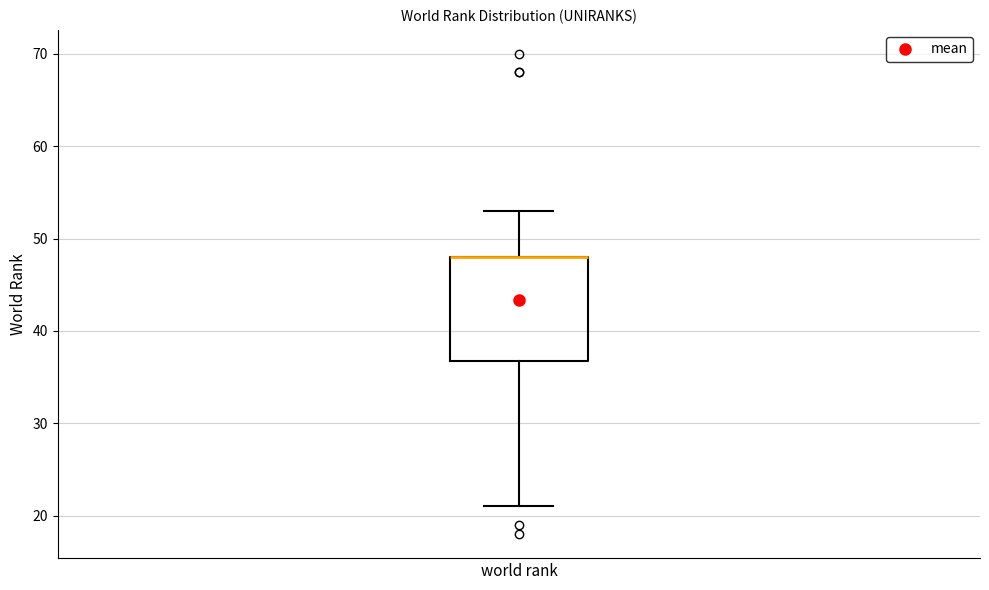

Read this box plot against the y-axis: the position of the median line, the range covered by the box, and the ends of both whiskers. The values are not printed on the chart, so give them approximately, as read against the axis.

median 48 (drawn on the box's upper edge), box 37 to 48, whiskers 21 to 53